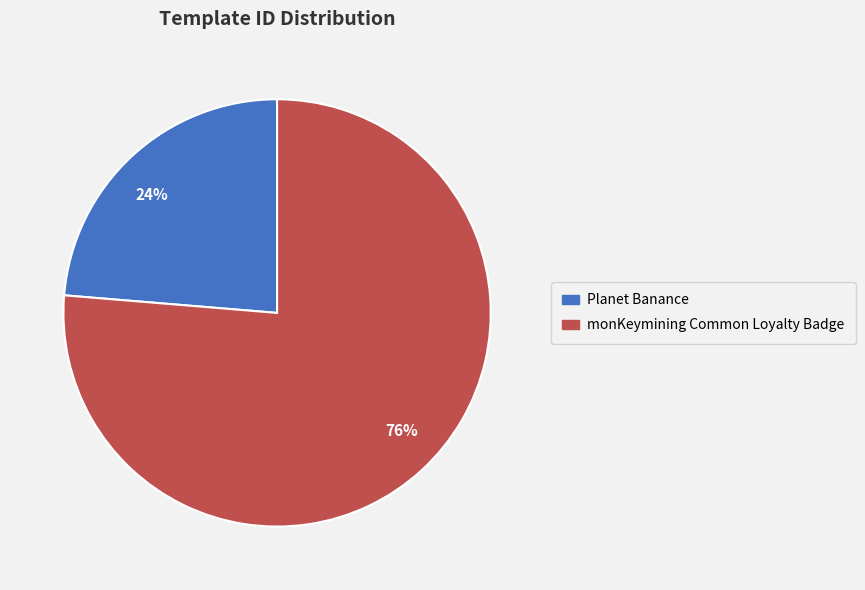

Do 76% and 24% together represent more than half of the pie?

Yes